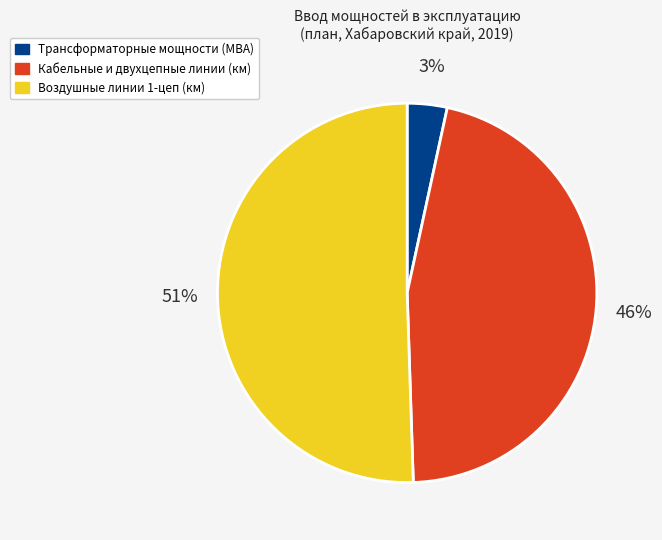

Is the sum of Кабельные и двухцепные линии (км) and Воздушные линии 1-цеп (км) greater than half?

Yes